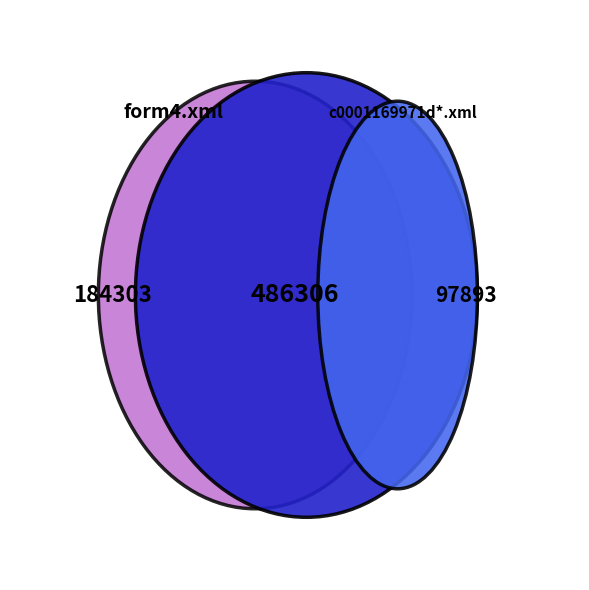

True or false: form4.xml accounts for 18% of the total.

False